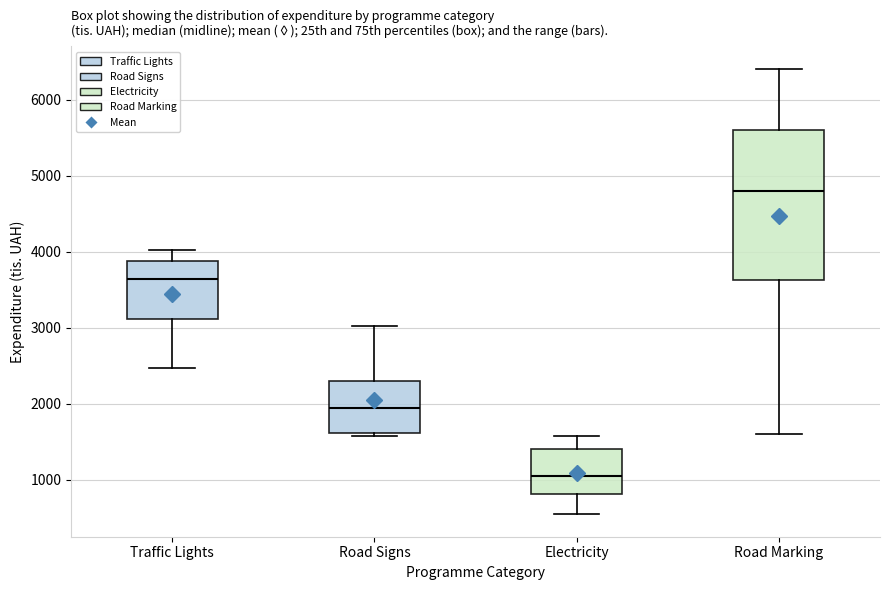

Reading left to right, transcribe this box plot: for each box, give where its median line is, the range the box spans, and where its two whiskers end, as read against the y-axis. The values are not printed on the chart, so give them approximately, as read against the axis.

Traffic Lights: median 3600, box 3100 to 3900, whiskers 2500 to 4000
Road Signs: median 1900, box 1600 to 2300, whiskers 1600 (just below the box's lower edge) to 3000
Electricity: median 1000, box 800 to 1400, whiskers 500 to 1600
Road Marking: median 4800, box 3600 to 5600, whiskers 1600 to 6400